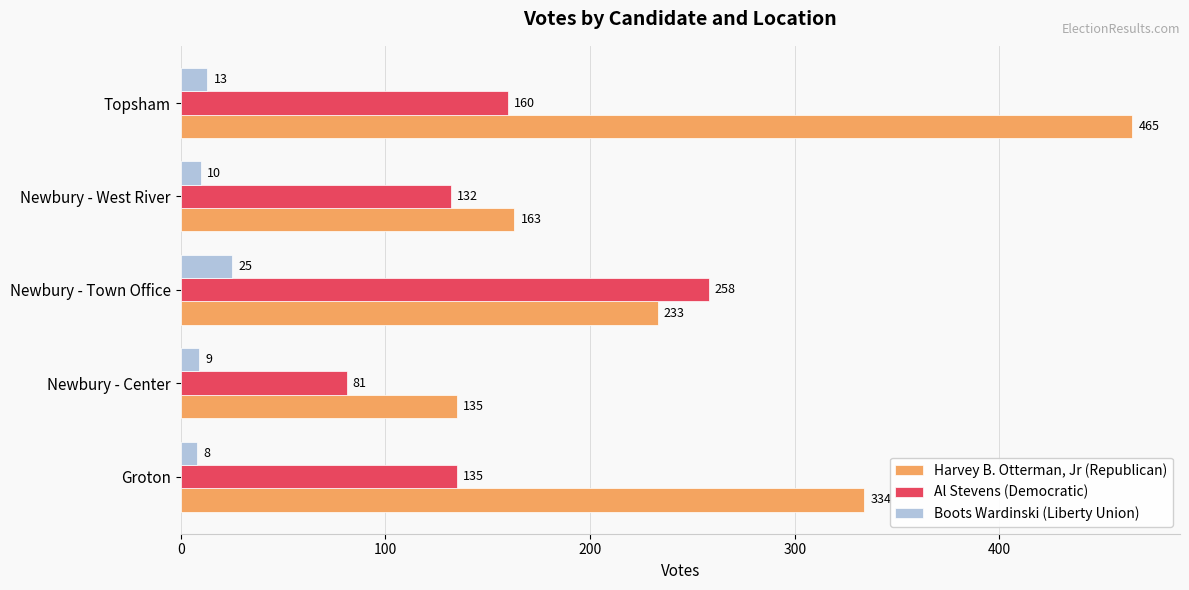

Between Groton and Newbury - West River, which series saw the biggest shift?

Harvey B. Otterman, Jr (Republican)